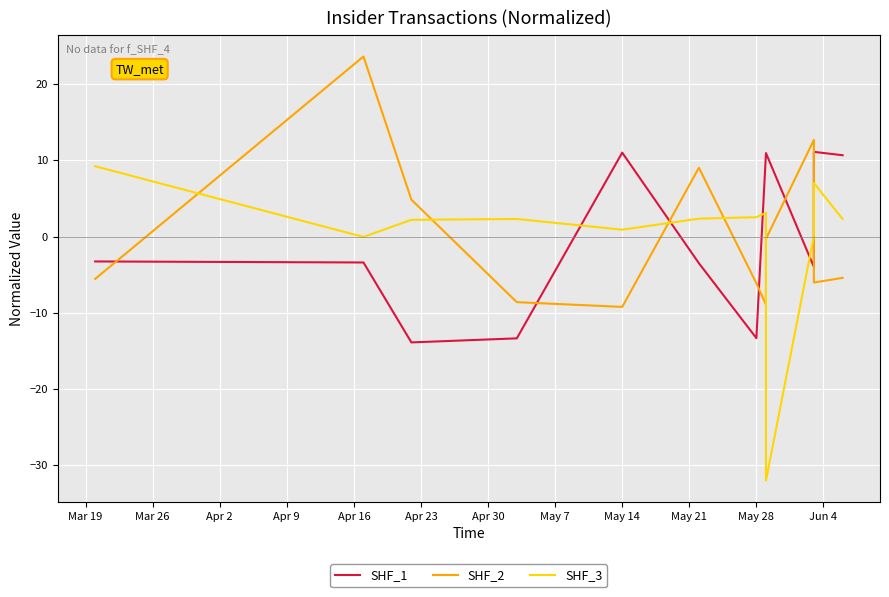

What is the label of the 3rd point from the right?

May 21